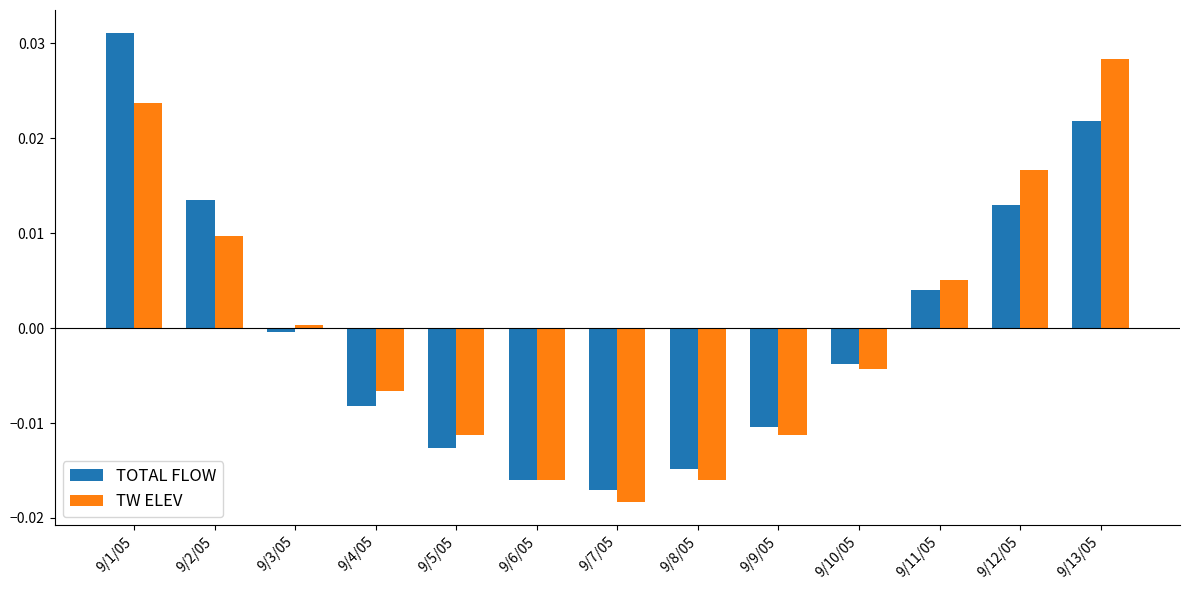

True or false: TW ELEV has a value of -0.0 at 9/8/05.

True